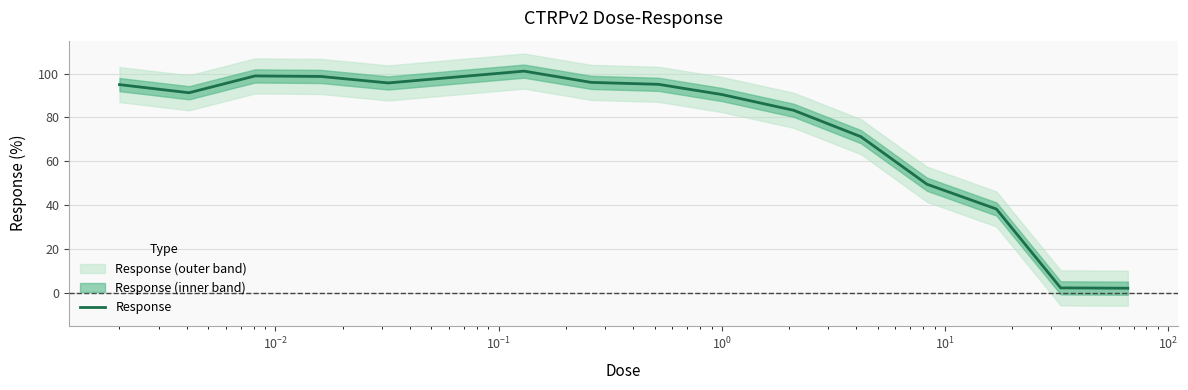

How many interior local valleys (lower than both neighbors) does the data have?

2